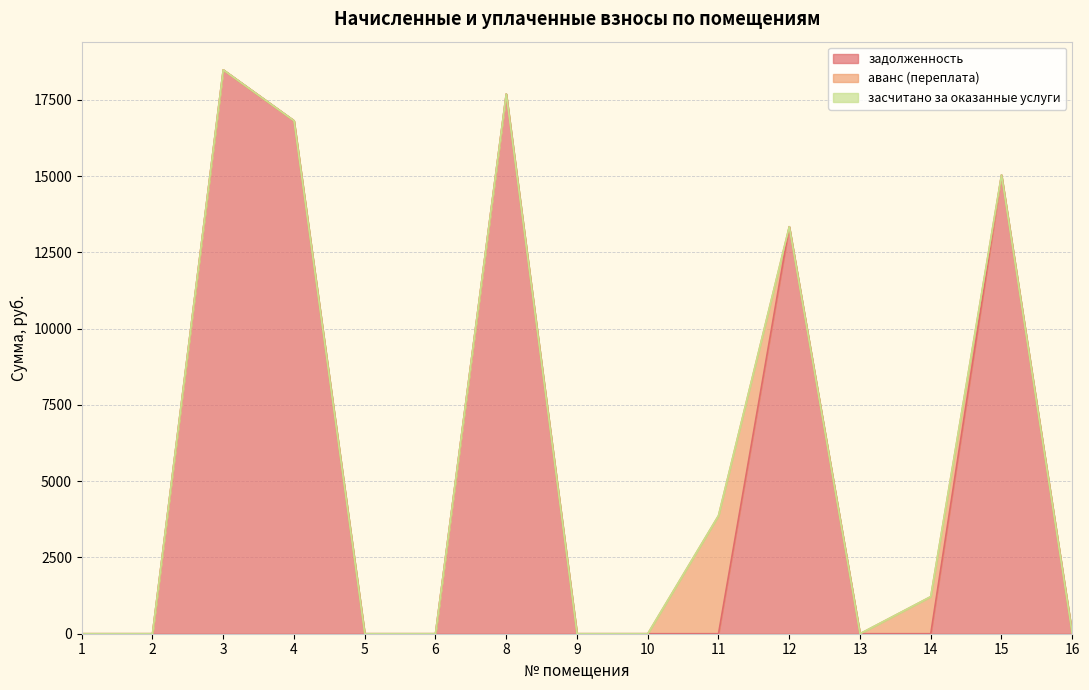

In аванс (переплата), how many points are higher than both neighbors (excluding endpoints)?

2